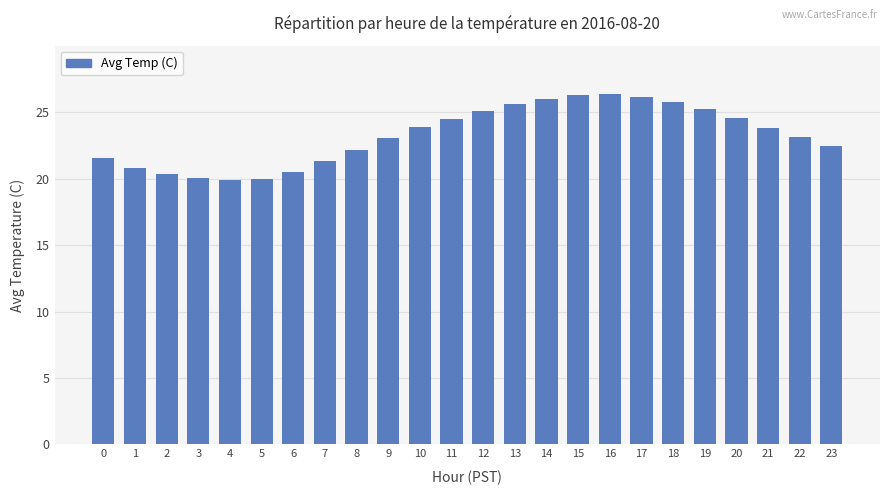

What is the smallest value displayed?

19.9